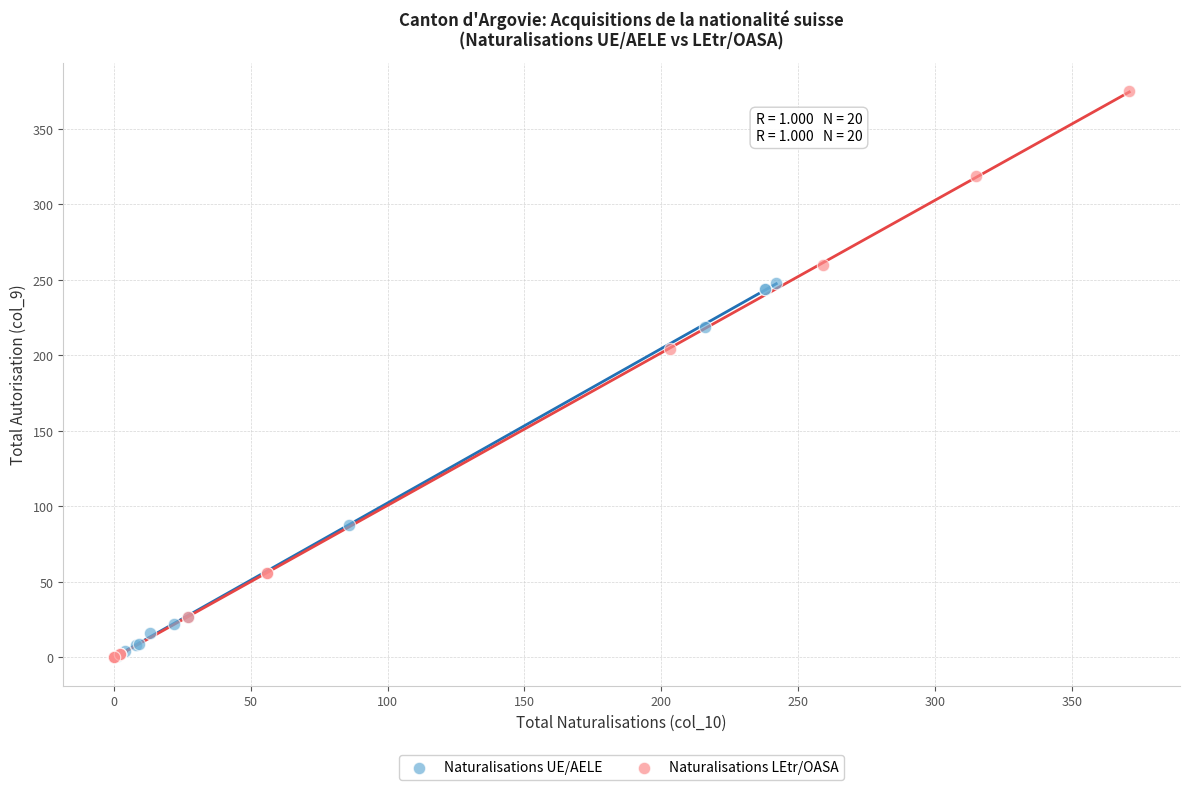

What are all the series names shown in the legend?

Naturalisations UE/AELE, Naturalisations LEtr/OASA